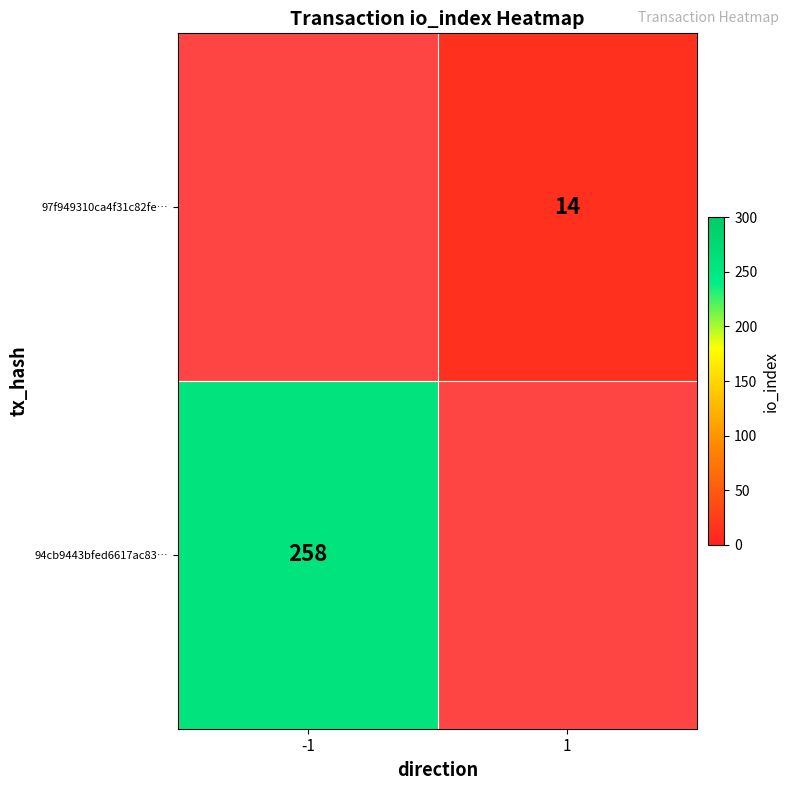

The value of 94cb9443bfed6617ac83… at -1 is 258. True or false?

True